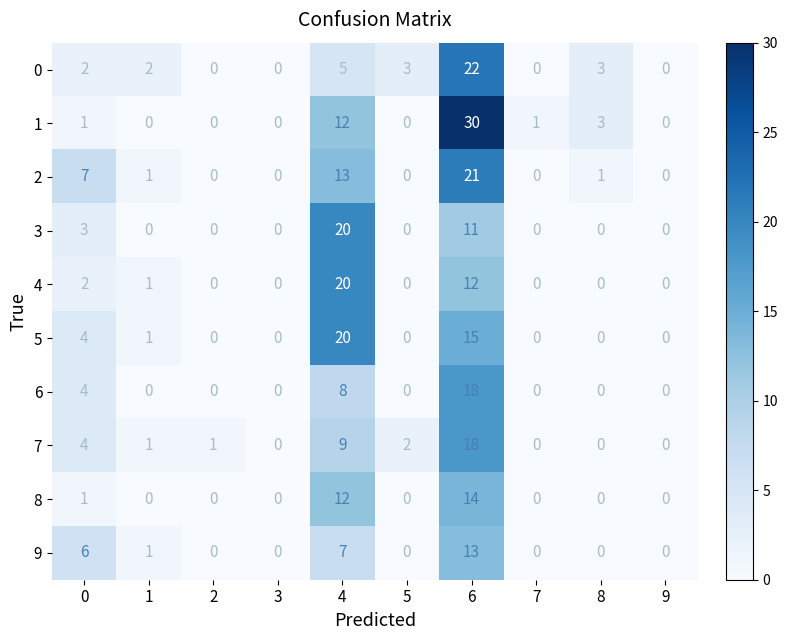

What is the total value across all series at 2?

1